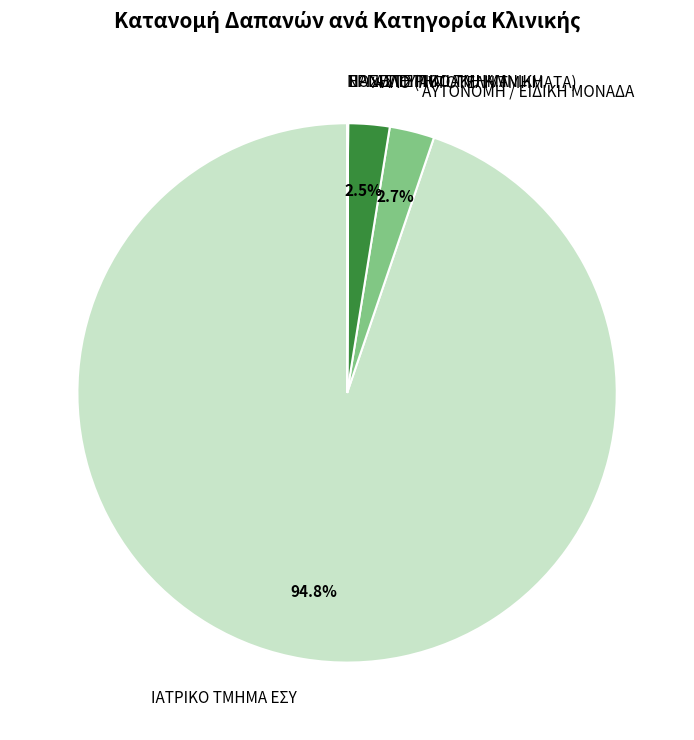

Is there any slice that represents more than half of the pie?

Yes